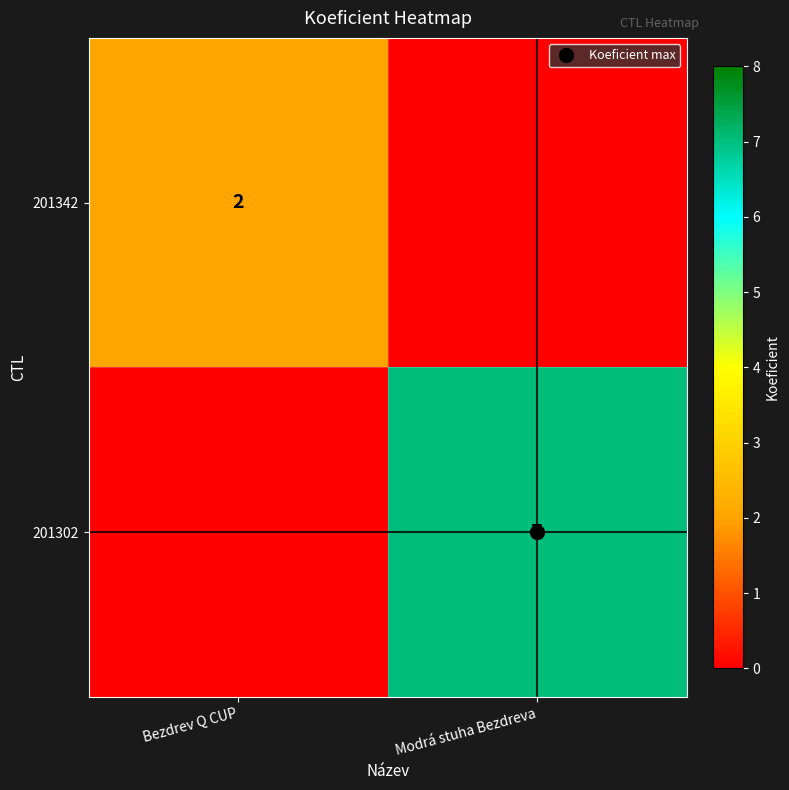

Rank the series by their average value, from lowest to highest.

201342, 201302